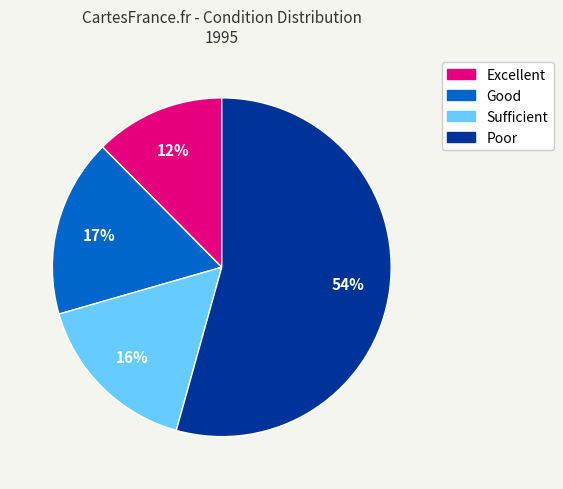

True or false: Sufficient accounts for 23% of the total.

False